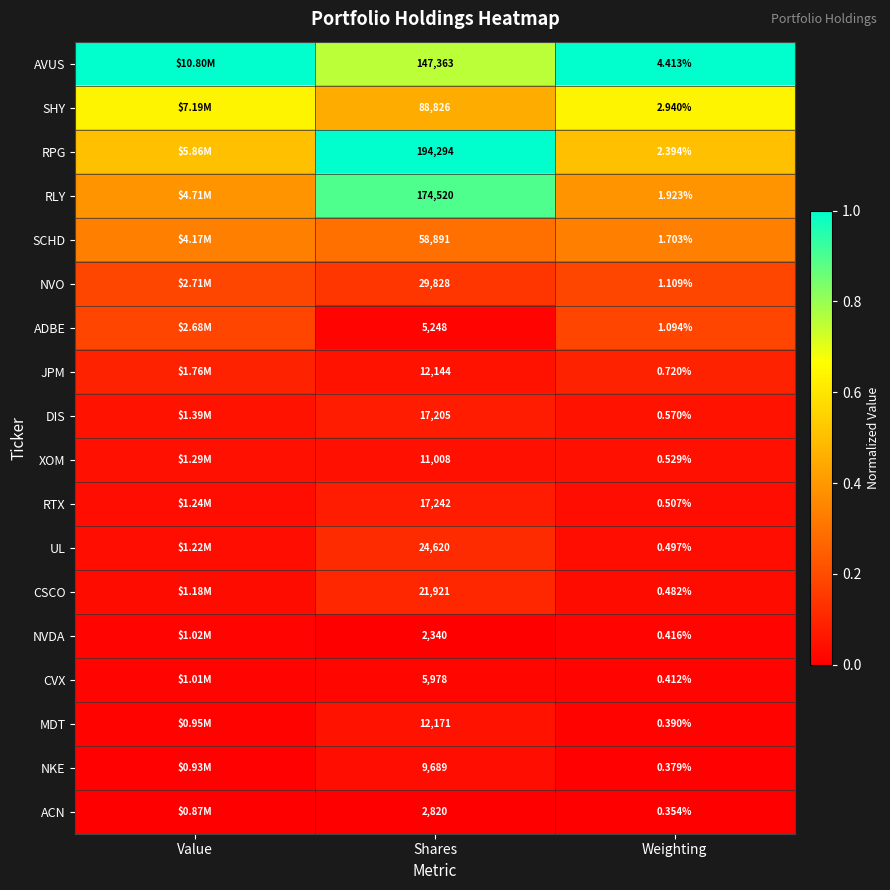

Rank the series at Shares from lowest to highest value.

NVDA, ACN, ADBE, CVX, NKE, XOM, JPM, MDT, DIS, RTX, CSCO, UL, NVO, SCHD, SHY, AVUS, RLY, RPG